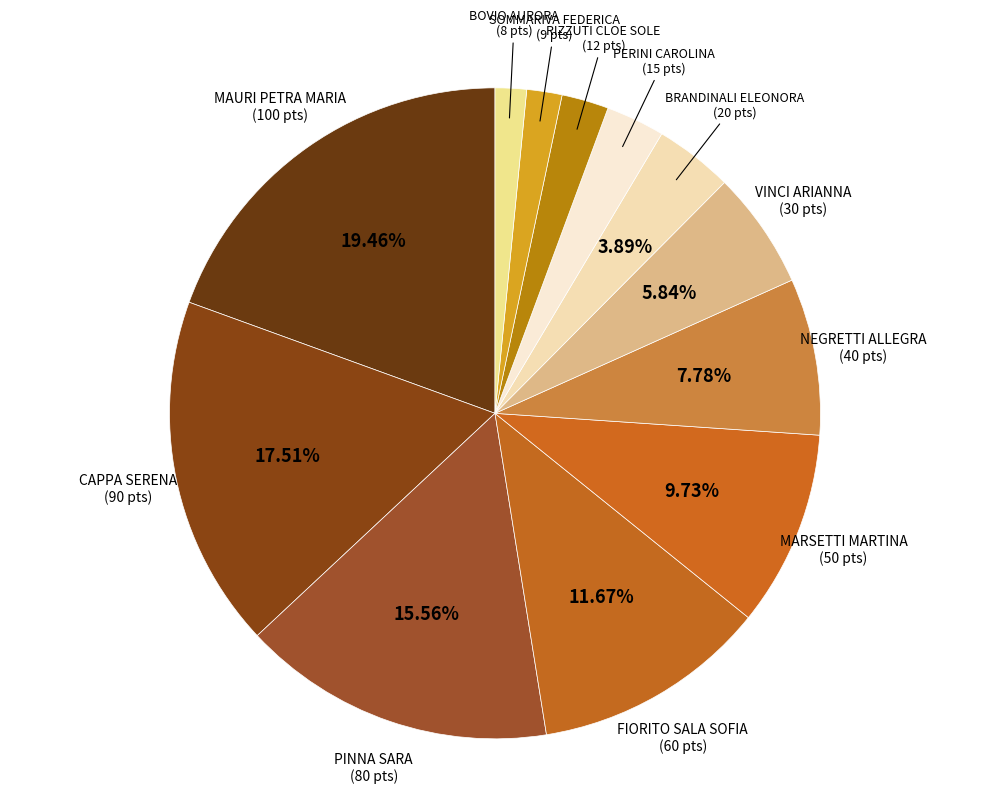

How many slices are in this pie chart?

12